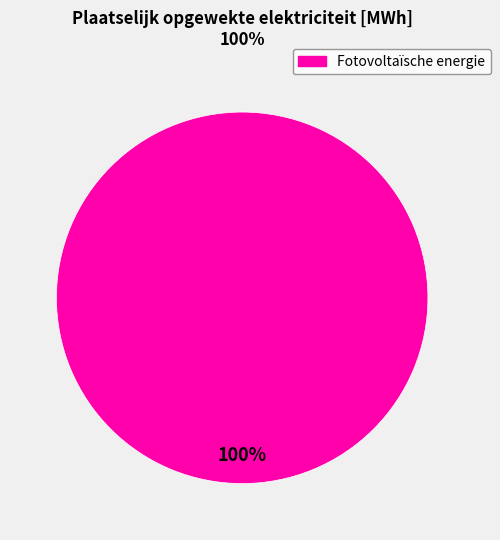

Does any single category account for the majority?

Yes